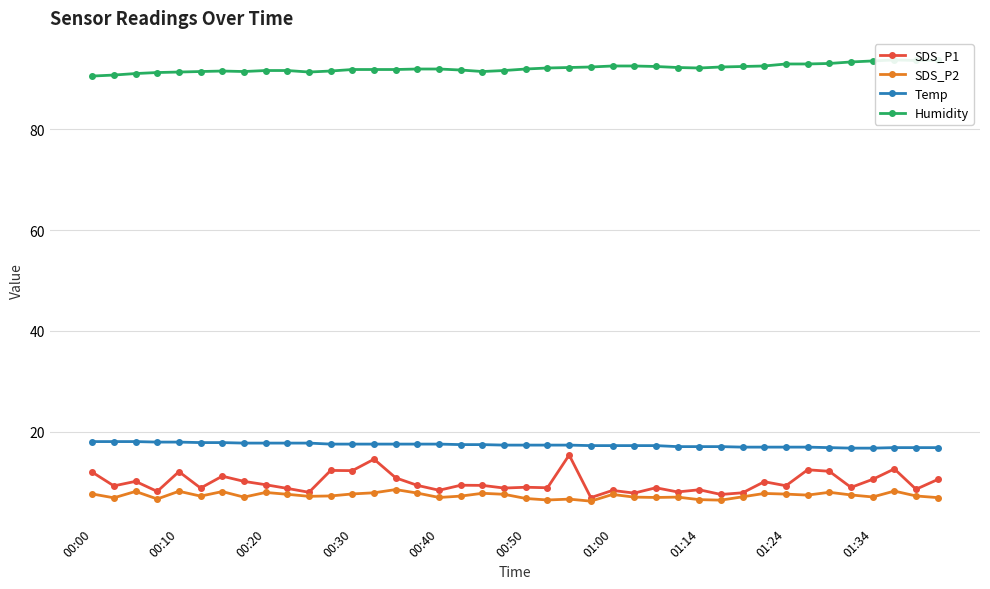

The value of SDS_P2 at 01:14 is 6.5. True or false?

True